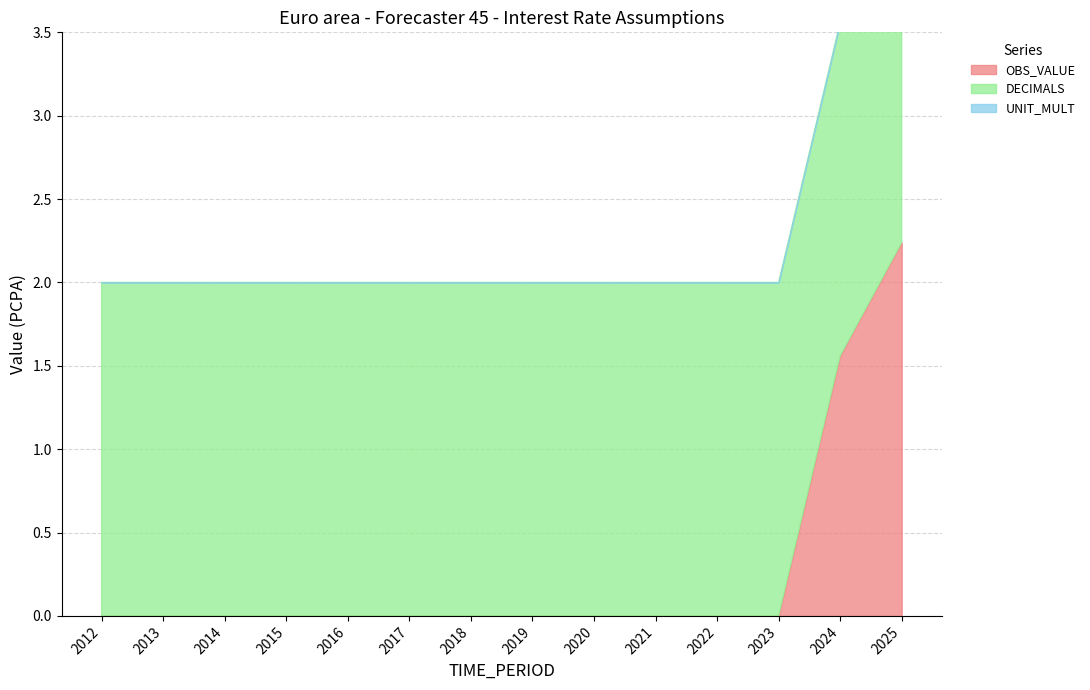

Between which two adjacent categories do DECIMALS and OBS_VALUE first intersect?

2024 and 2025